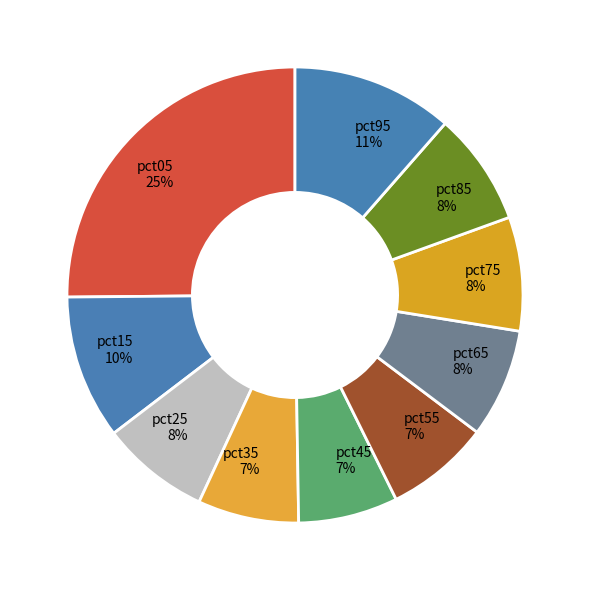

Combined, do pct25 and pct15 account for over 50%?

No